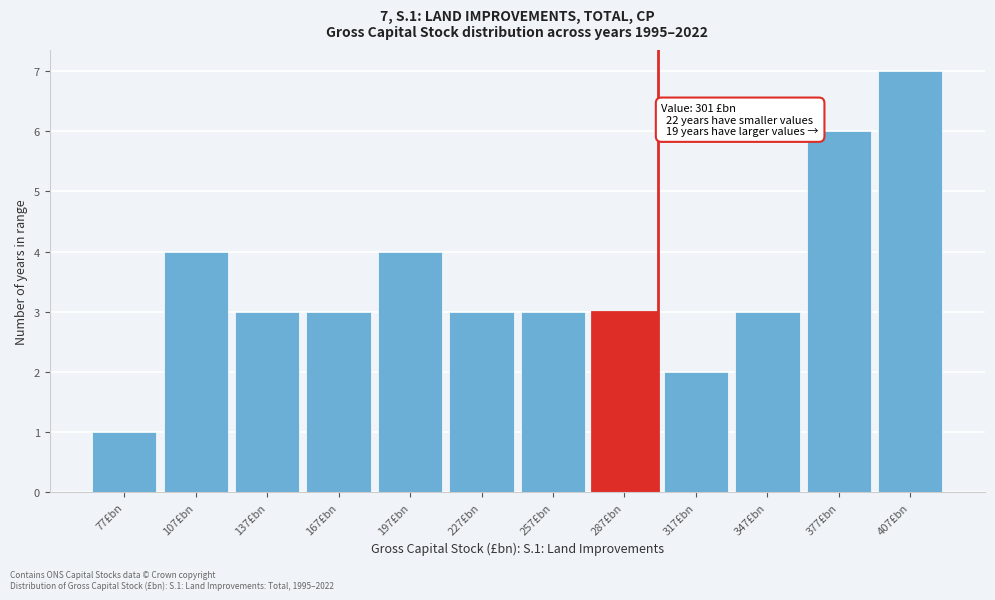

Reading left to right, what are all the values shown in this chart?

1	4	3	3	4	3	3	3	2	3	6	7